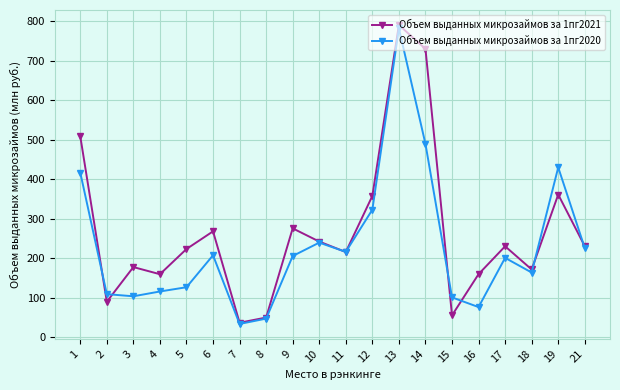

Which category has the lowest value in the Объем выданных микрозаймов за 1пг2020 series?

7